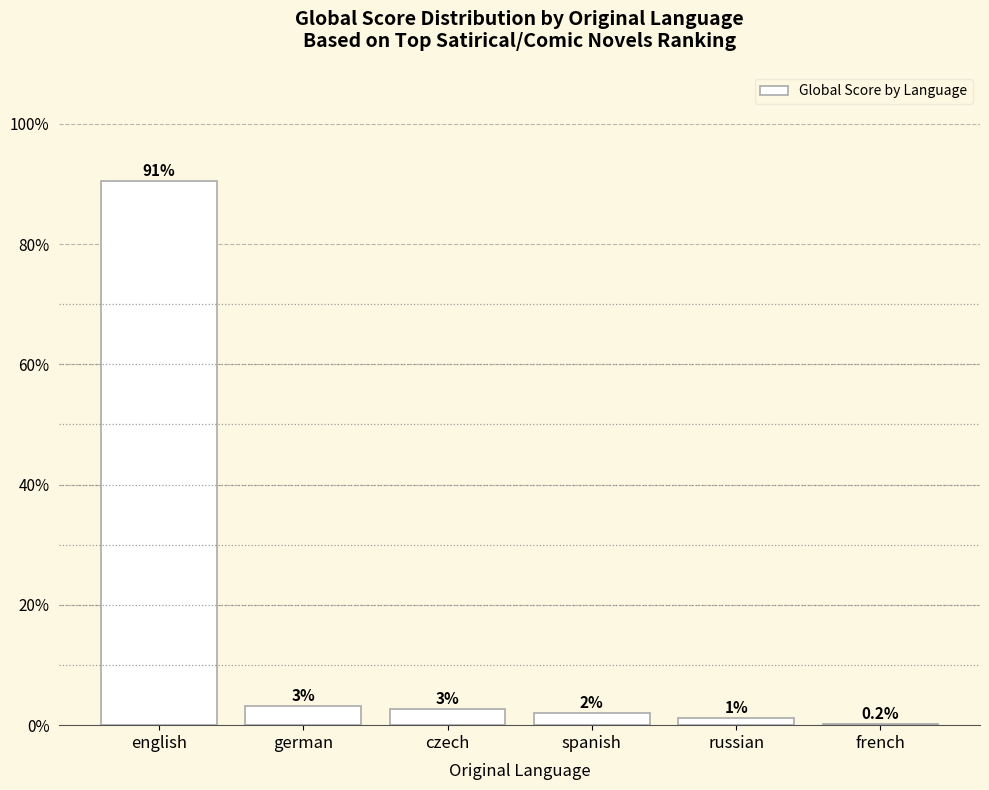

The chart shows a value of 3.2 at german. True or false?

True